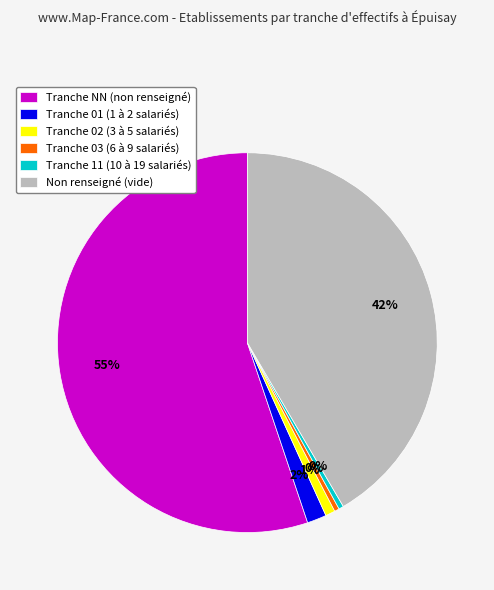

How many slices are in this pie chart?

6